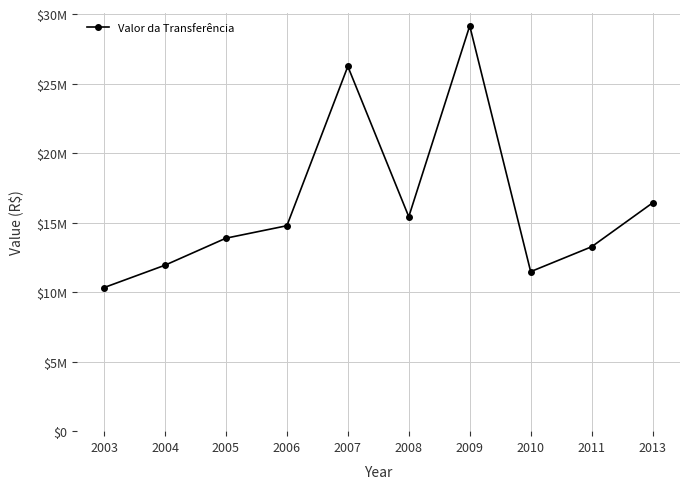

Rank the categories by value from highest to lowest.

2009, 2007, 2013, 2008, 2006, 2005, 2011, 2004, 2010, 2003